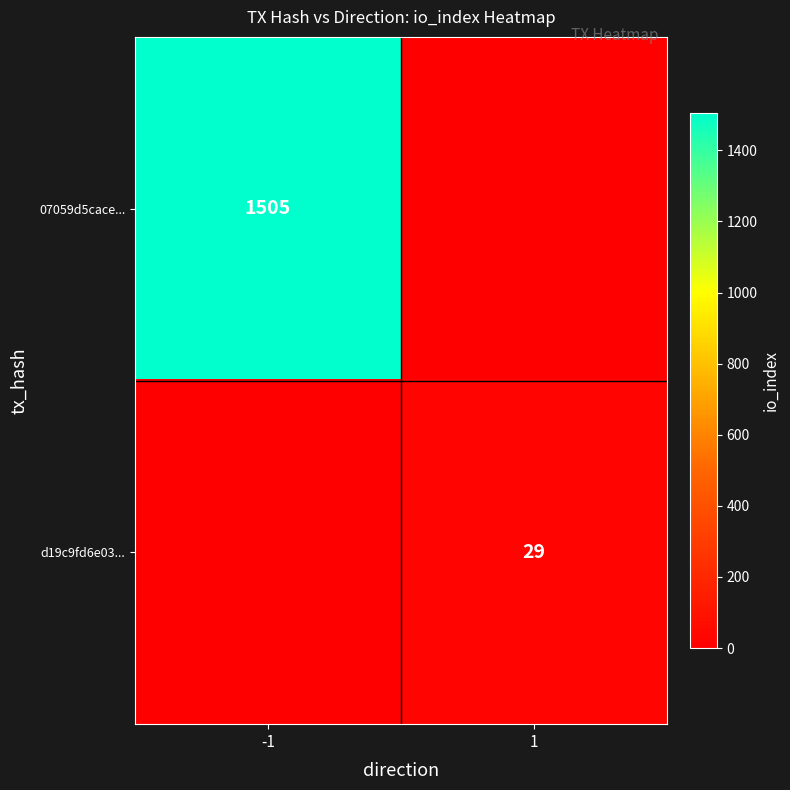

Is the value of 07059d5cace... at -1 greater than the value of d19c9fd6e03... at 1?

Yes